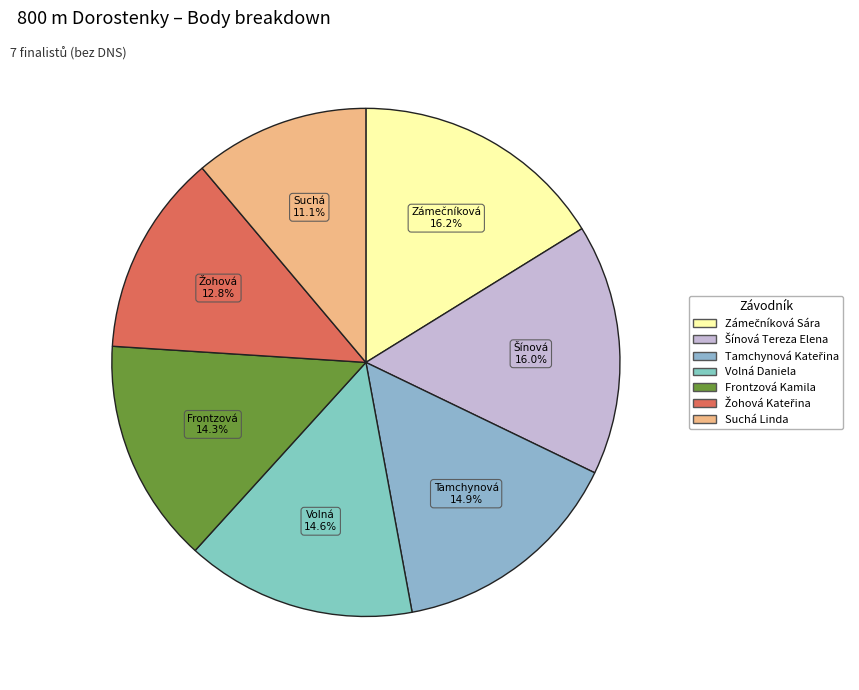

Is it true that Zámečníková Sára is 16% of the pie?

True